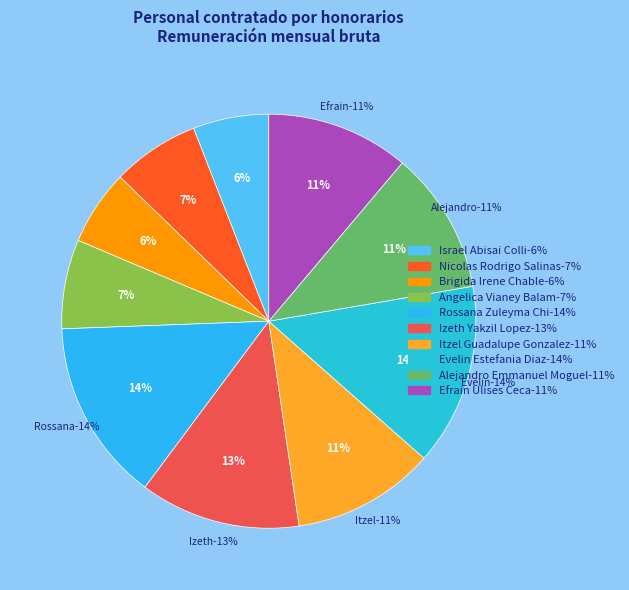

The Izeth Yakzil Lopez slice represents 19% of the pie. True or false?

False